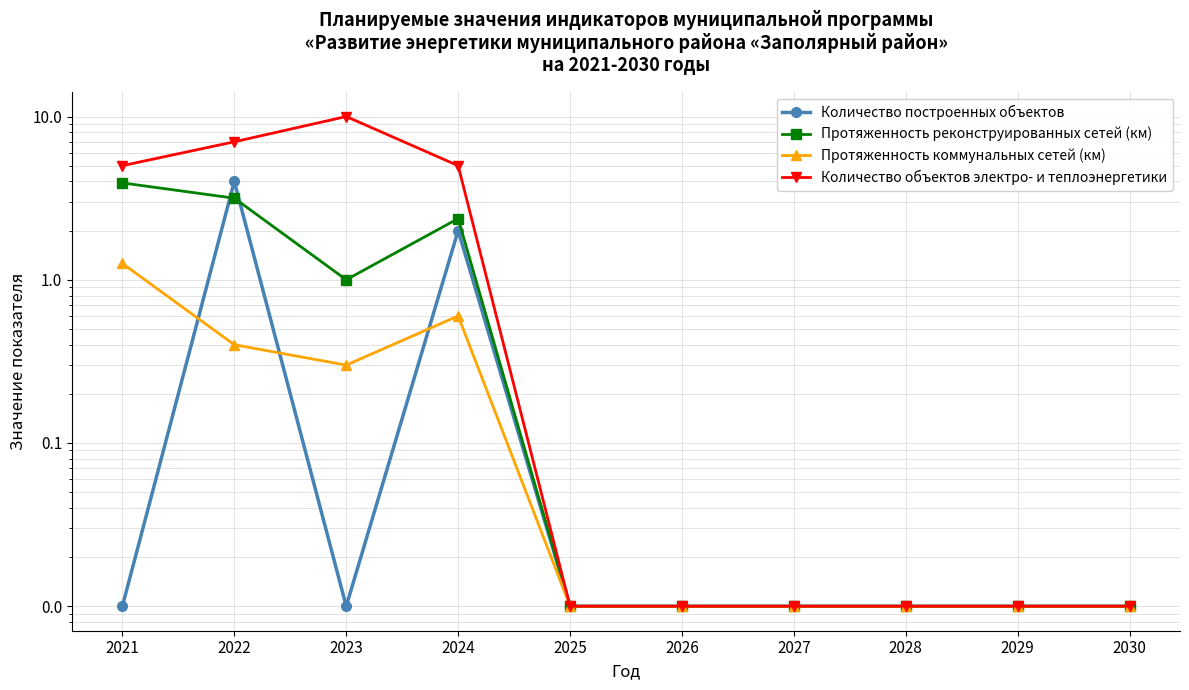

Which series changed the most between 2024 and 2029?

Количество объектов электро- и теплоэнергетики